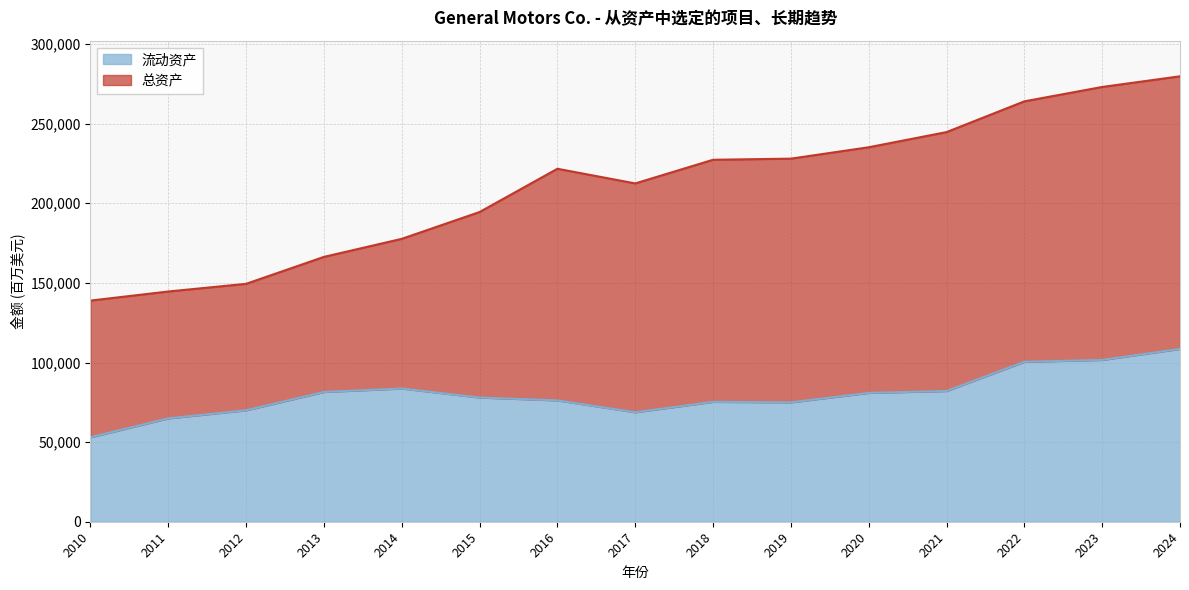

True or false: 总资产 and 流动资产 intersect in this chart.

False